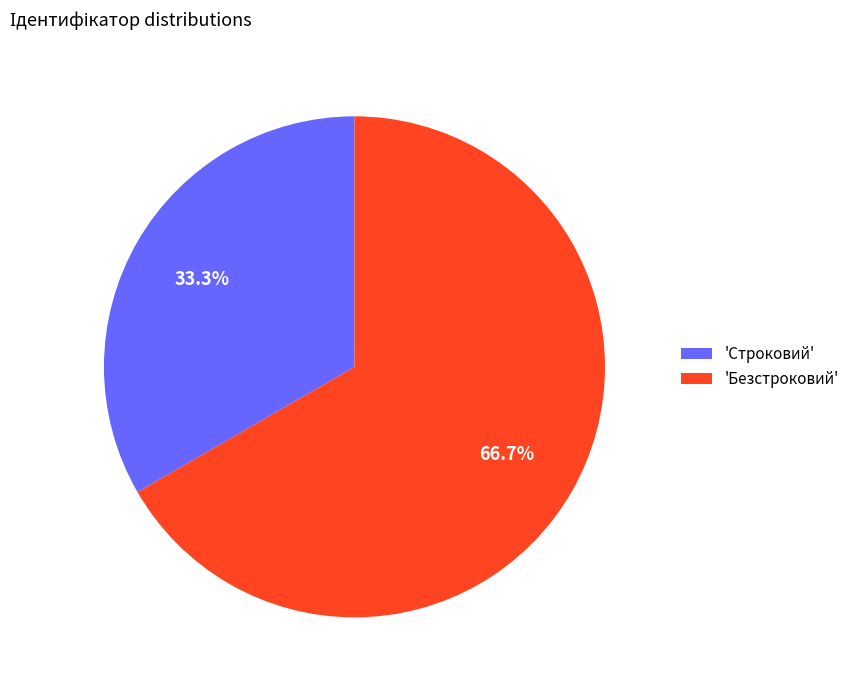

Which category has the biggest portion of the pie?

'Безстроковий'